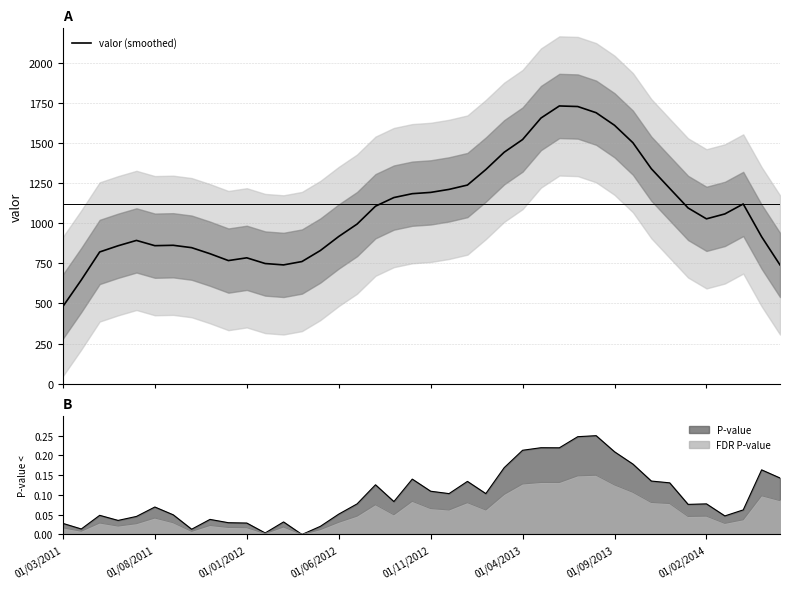

What is the value of the 32nd point from the left?

1502.8